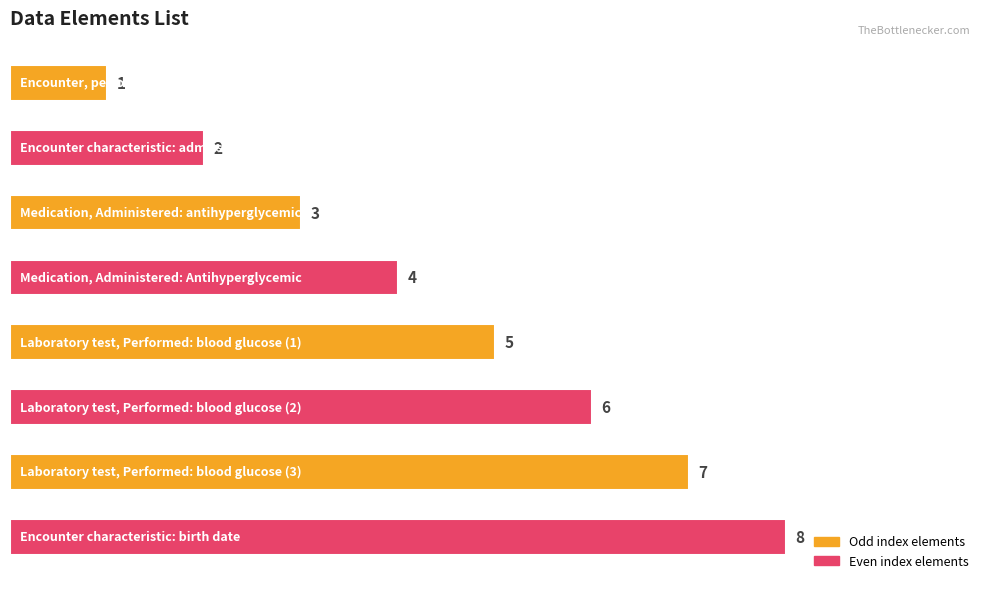

What is the value of the 5th bar from the top?

5